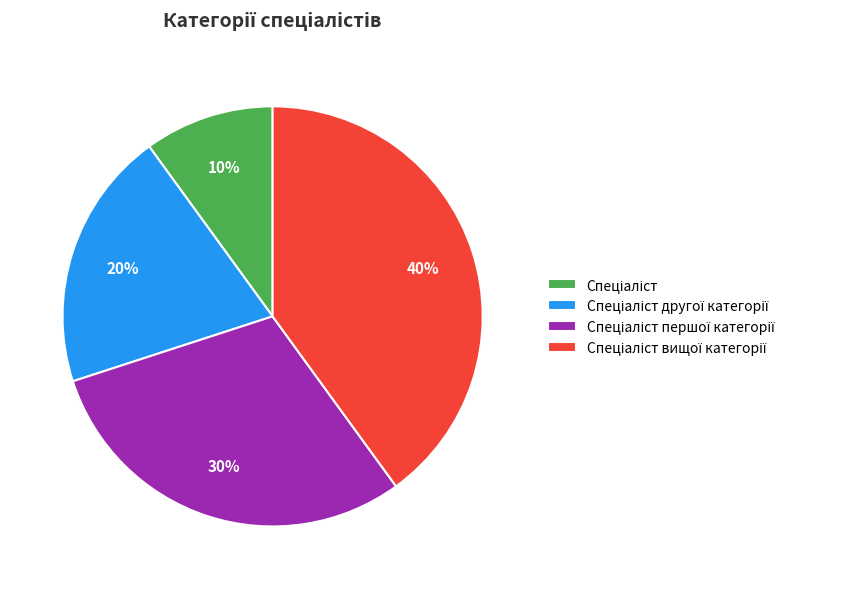

Count the number of slices in the pie.

4